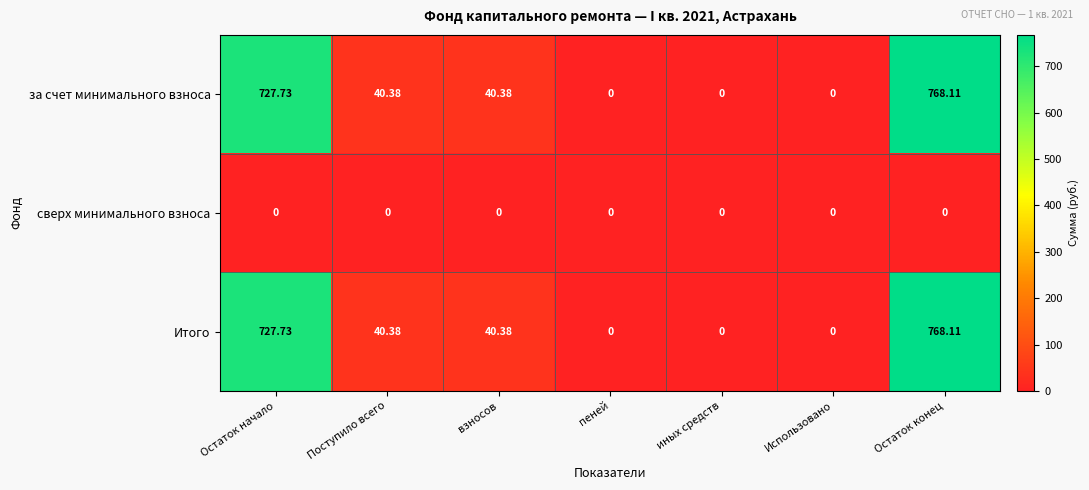

At which category does the chart reach its peak across all series?

Остаток конец